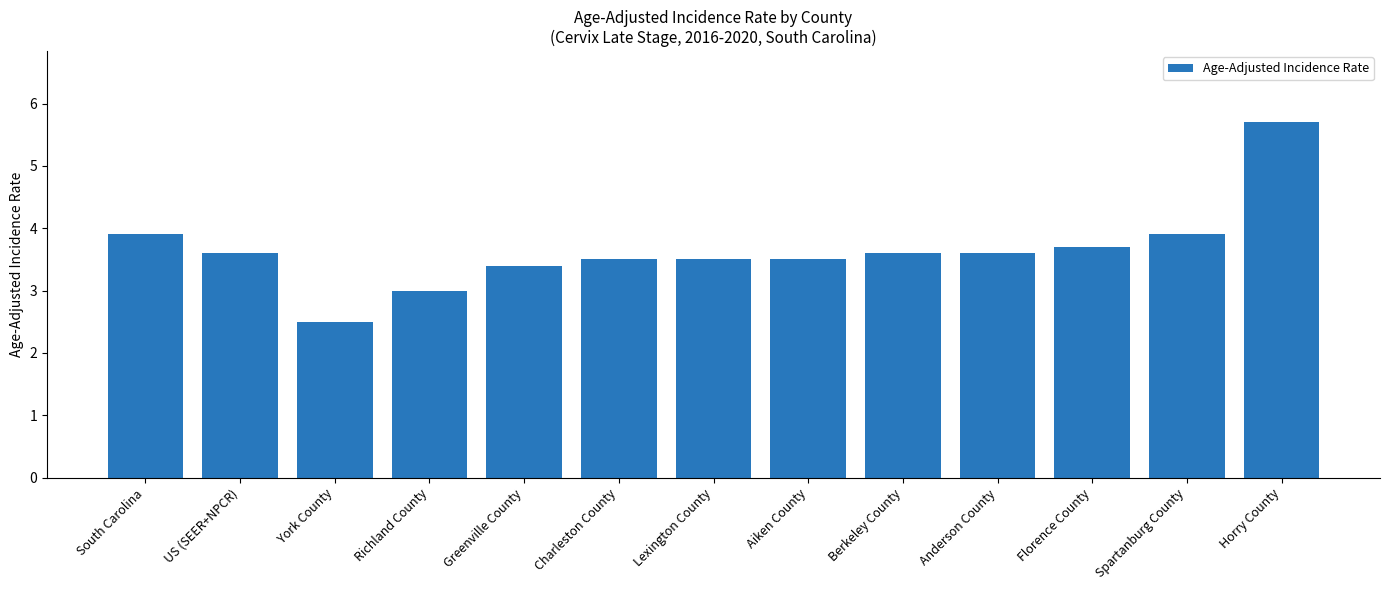

The value at Charleston County is 2.1. True or false?

False